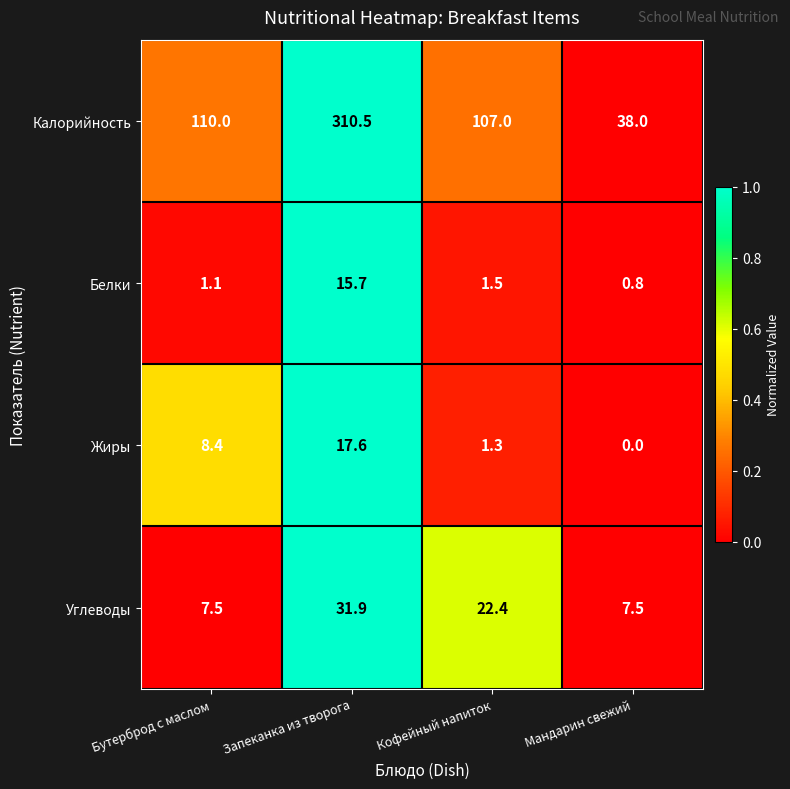

At how many categories does at least one series exceed 0?

4